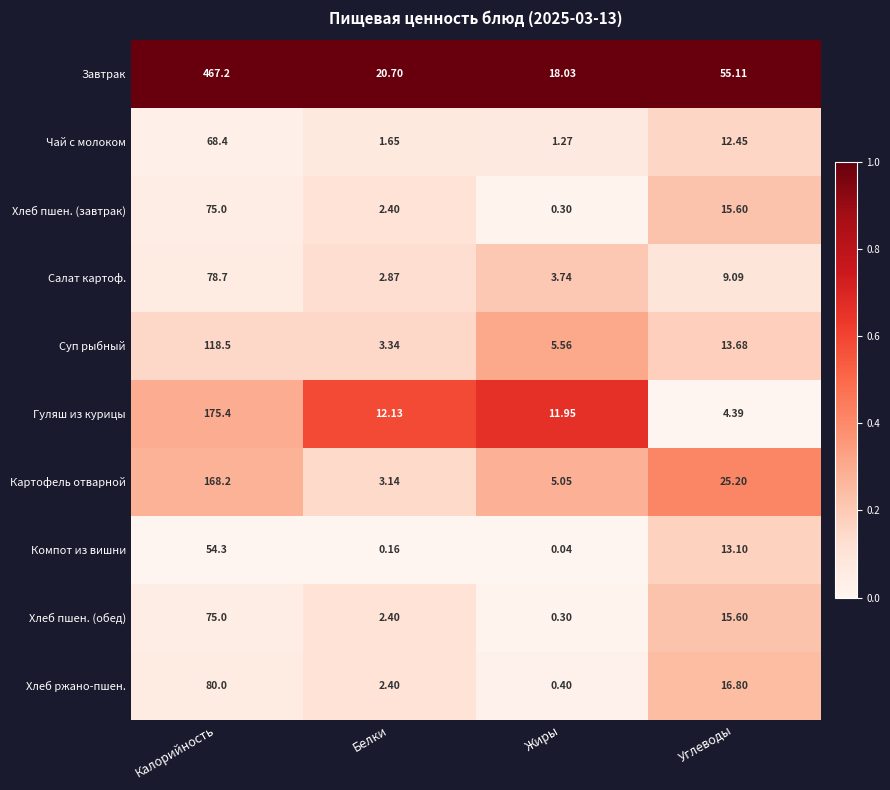

Which series changed the most between Белки and Жиры?

Завтрак